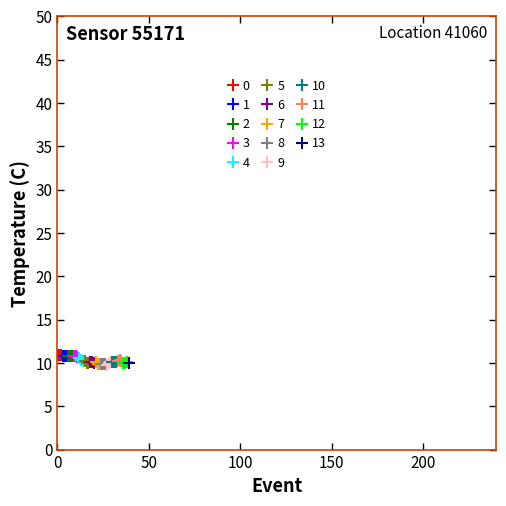

What is the average value?

10.3